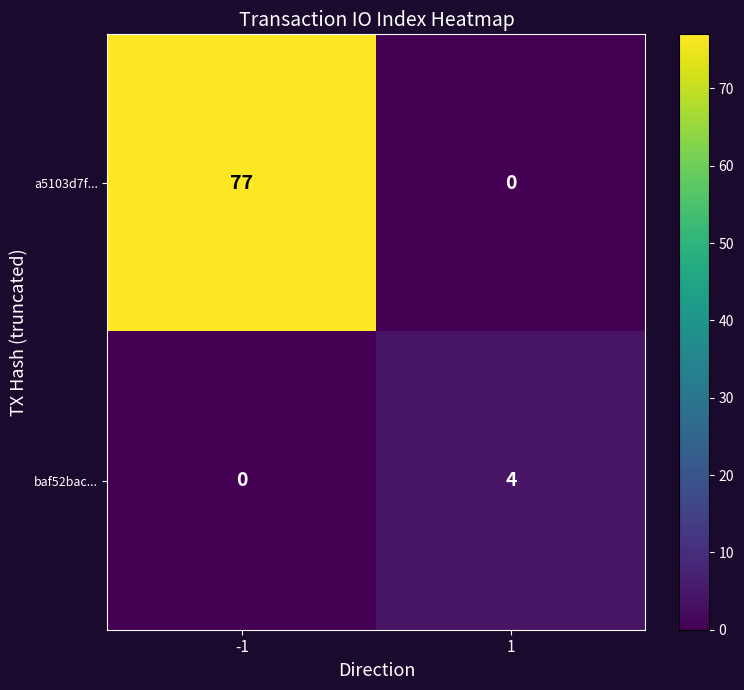

How many series are shown in this chart?

2